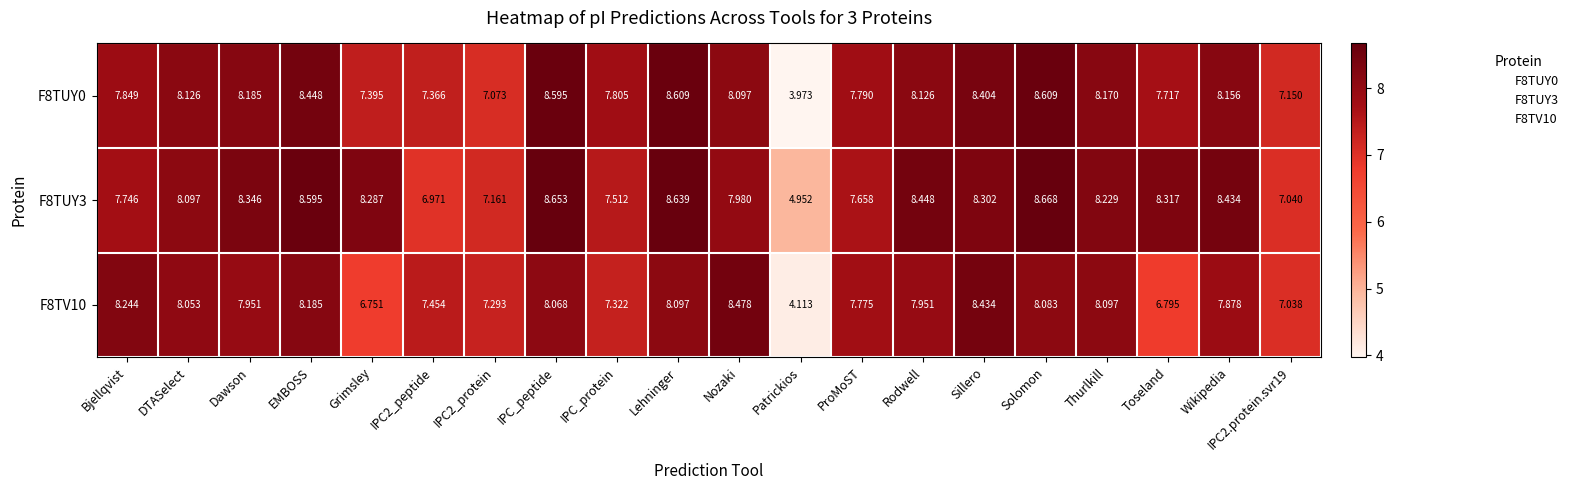

Which category has the lowest value across all series?

Patrickios